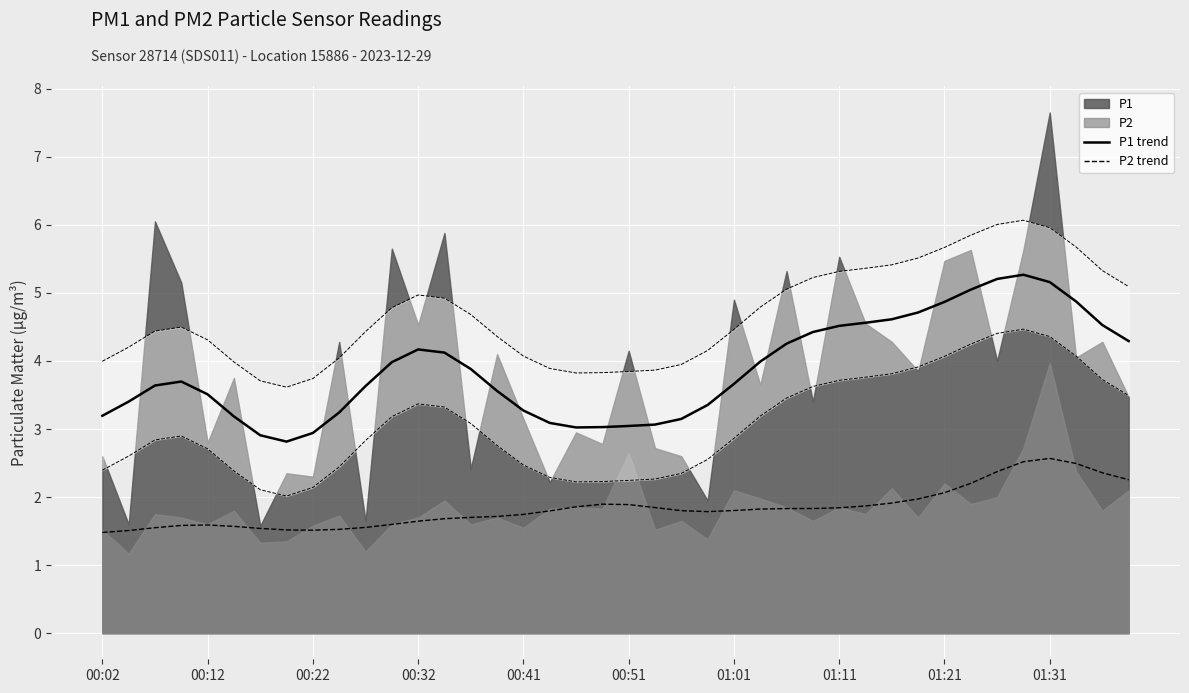

How many lines are shown in the chart?

2